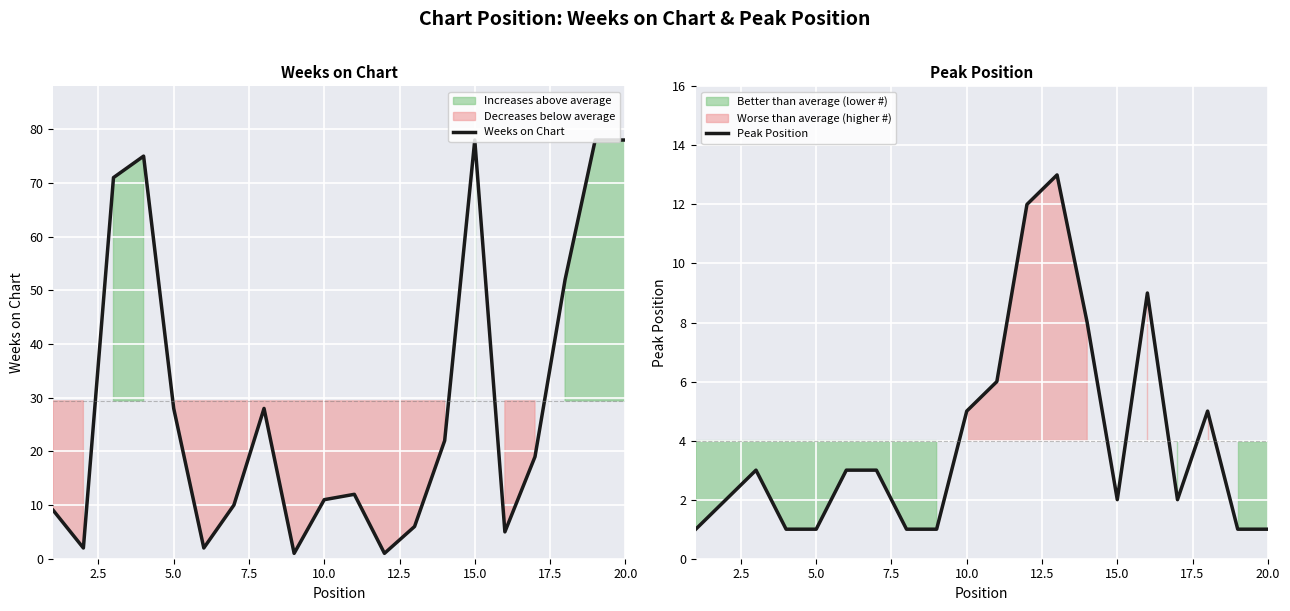

The Peak Position series shows 1 at 10.0. True or false?

False